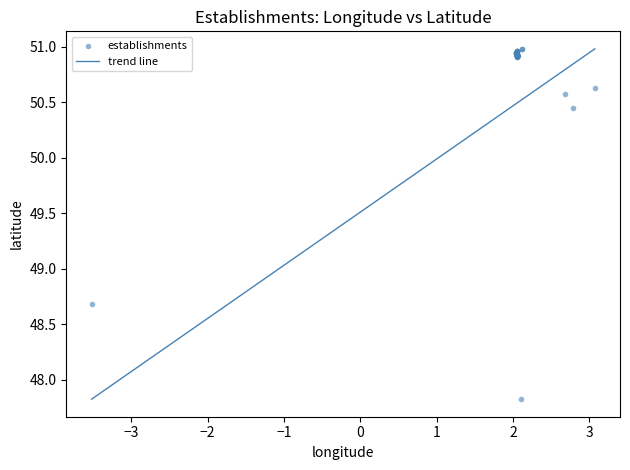

What Y value in the scatter plot is closest to 49?

48.7